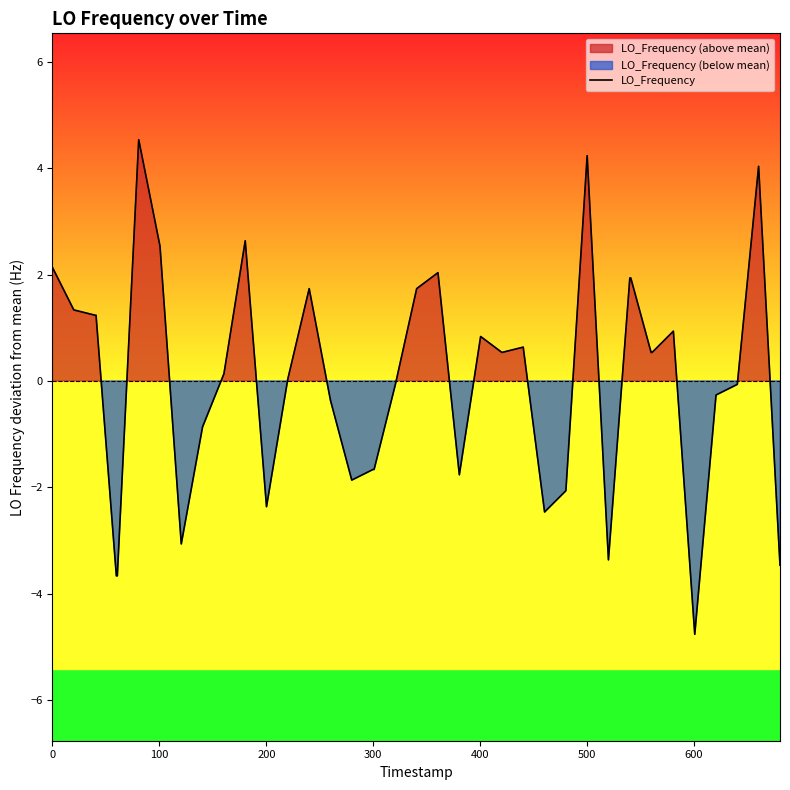

What is the highest value of the LO_Frequency series?

4.5